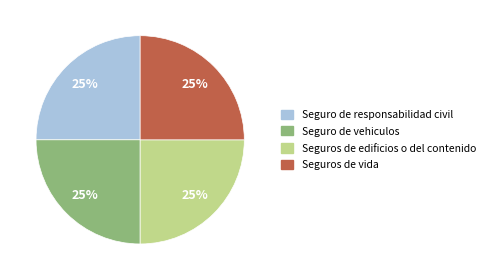

Is there a majority slice in this chart?

No